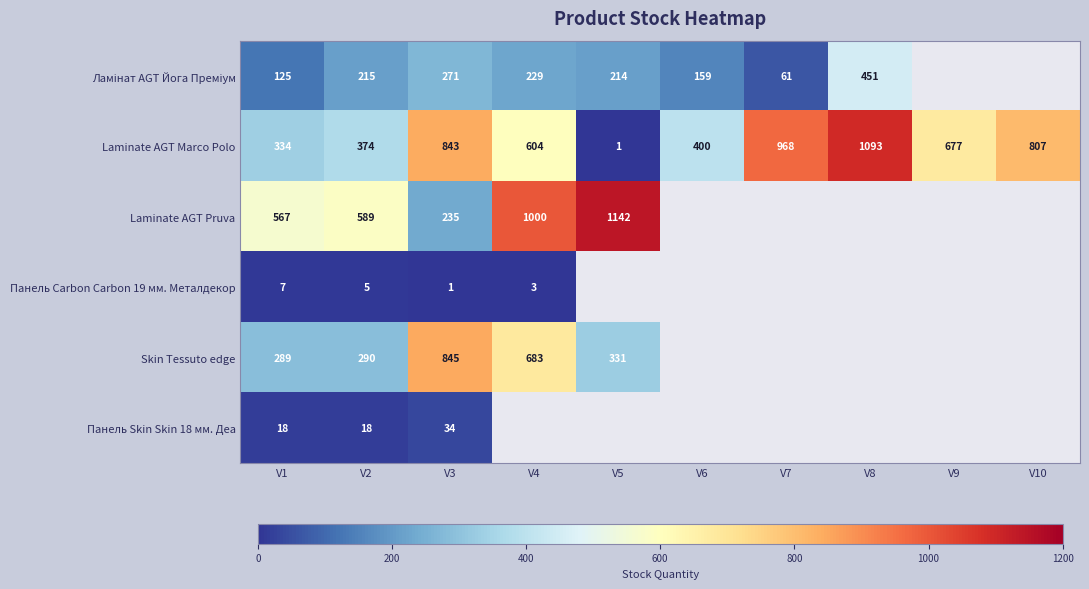

At which label does Laminate AGT Marco Polo first exceed 677?

V3